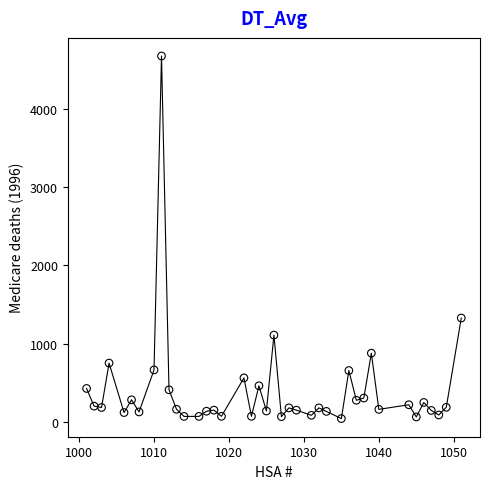

What Y value in the scatter plot is closest to 2359?

1328